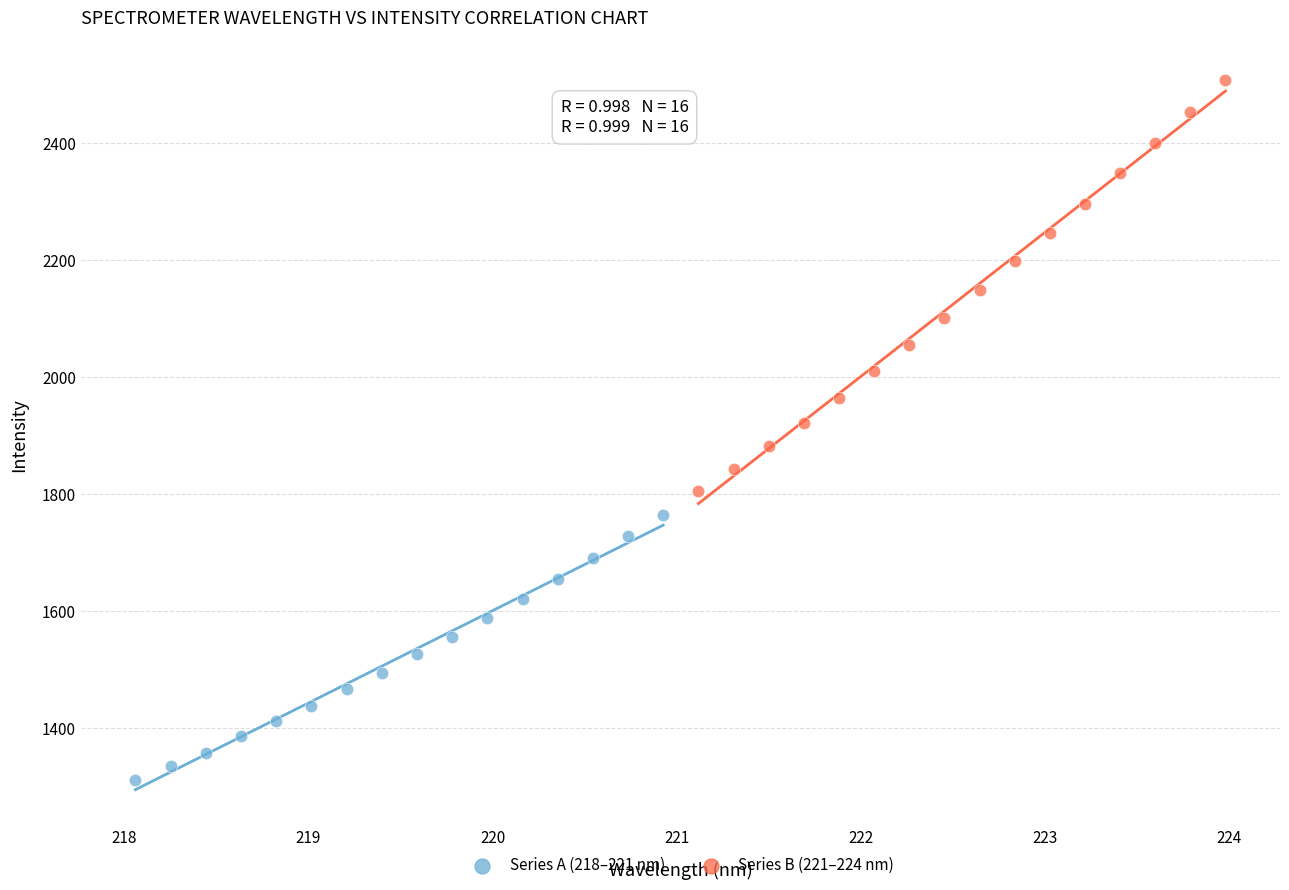

Which series reaches the maximum Y coordinate?

Series B (221–224 nm)